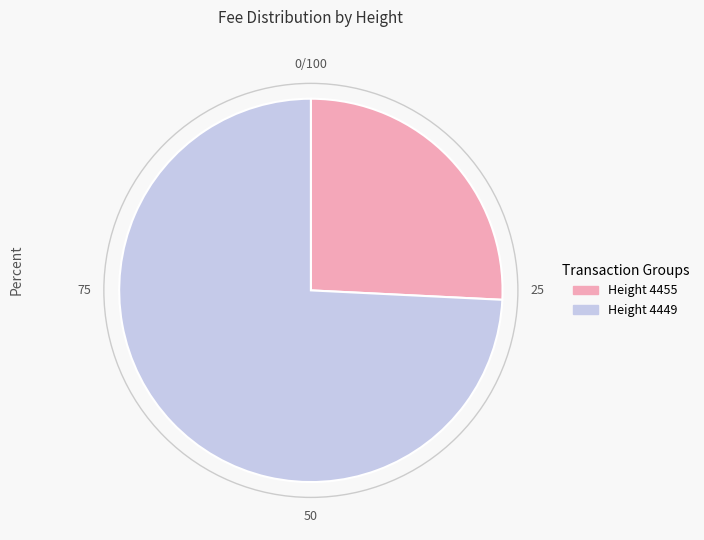

Rank the categories by value from lowest to highest.

Height 4455, Height 4449